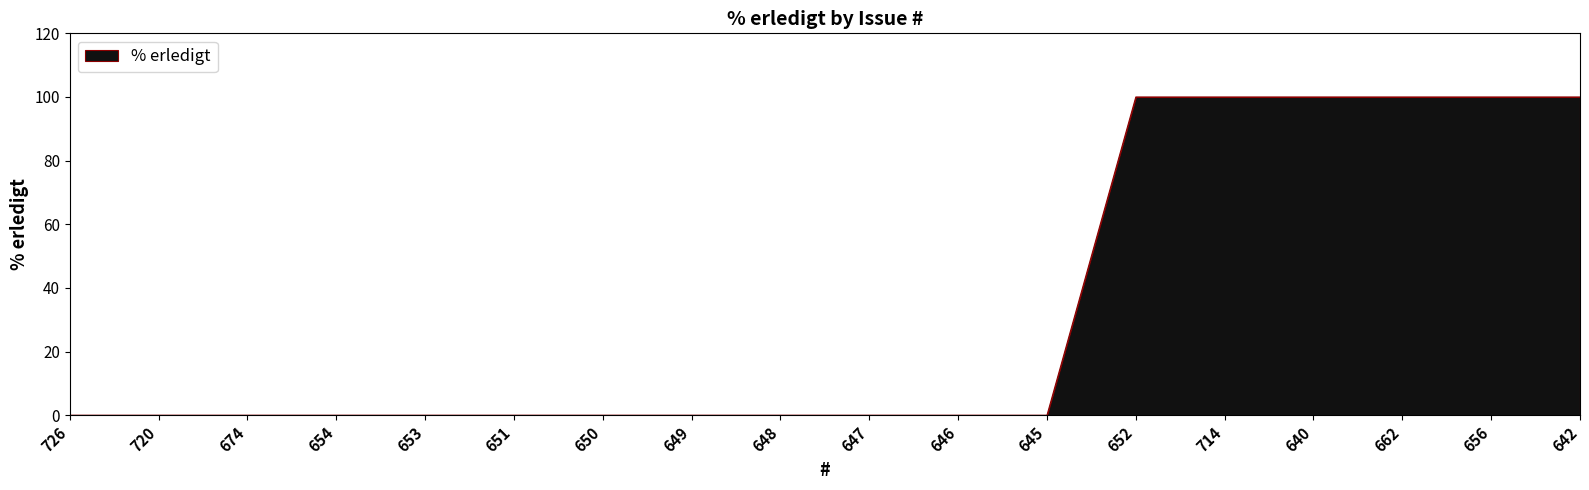

Reading left to right, extract all data points from this chart.

0	0	0	0	0	0	0	0	0	0	0	0	100	100	100	100	100	100